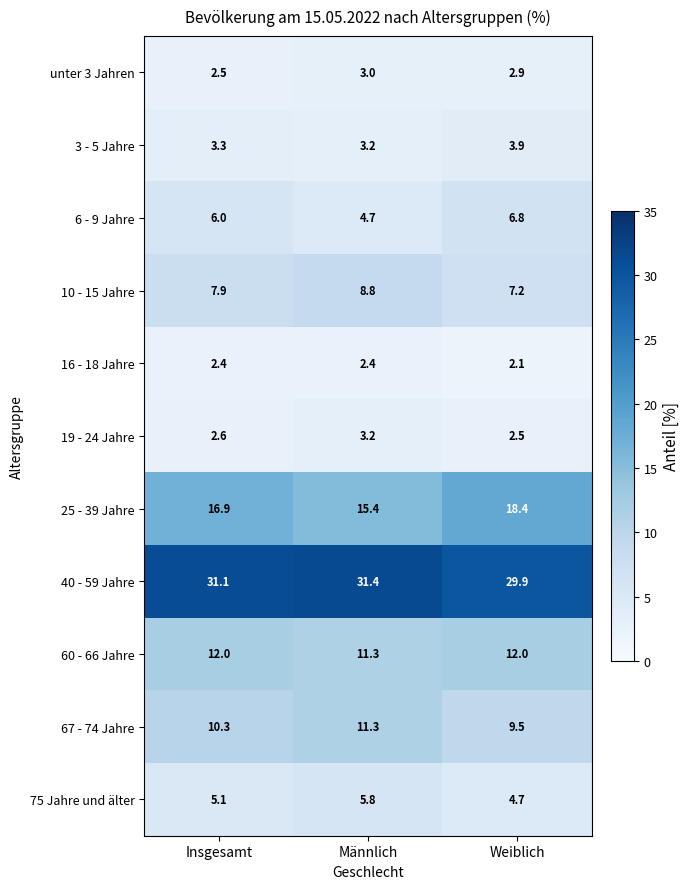

At which category does the chart reach its peak across all series?

Männlich